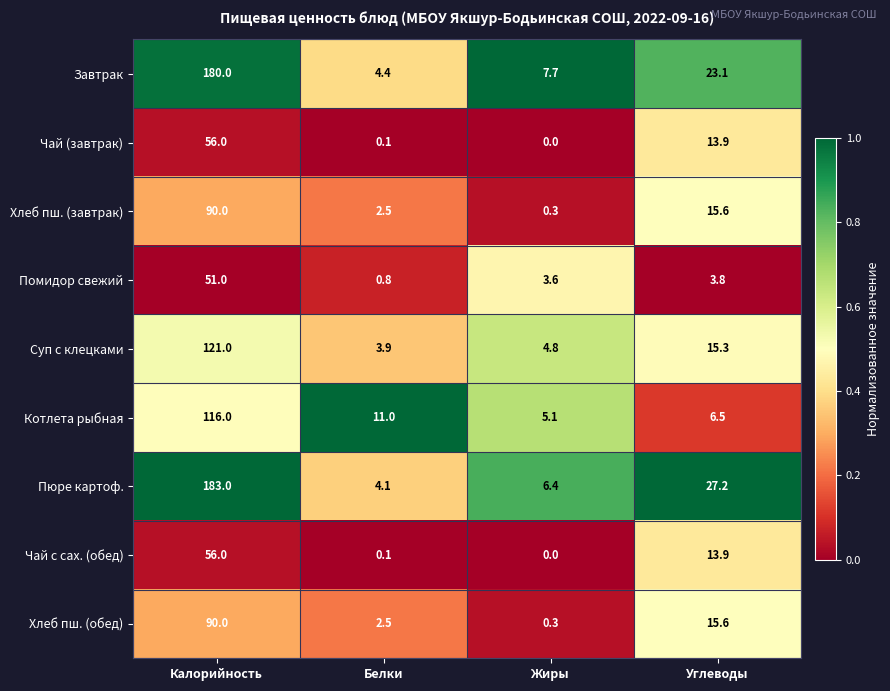

What is the greatest value displayed?

183.0